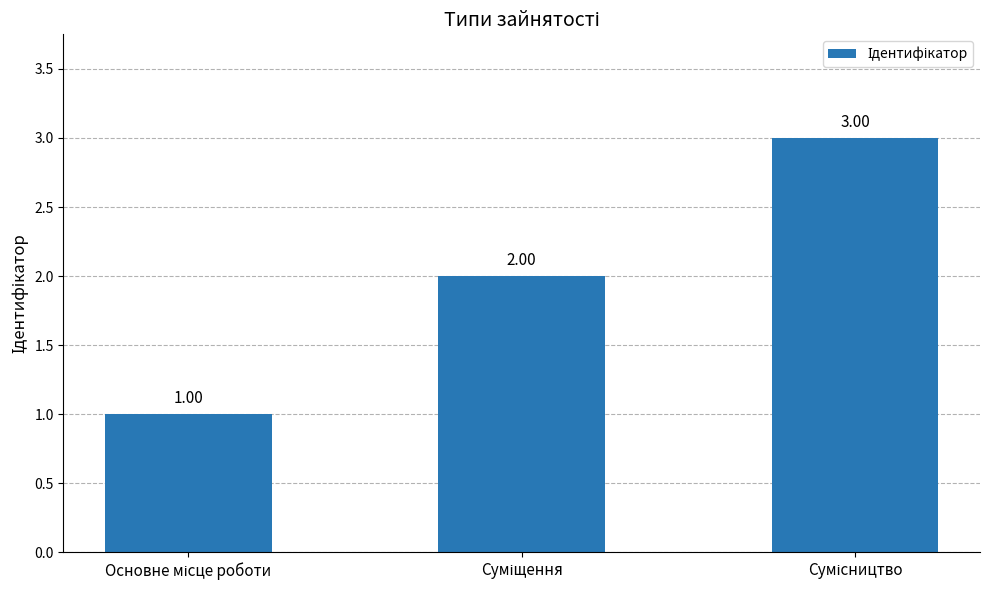

What is the sum of all values?

6